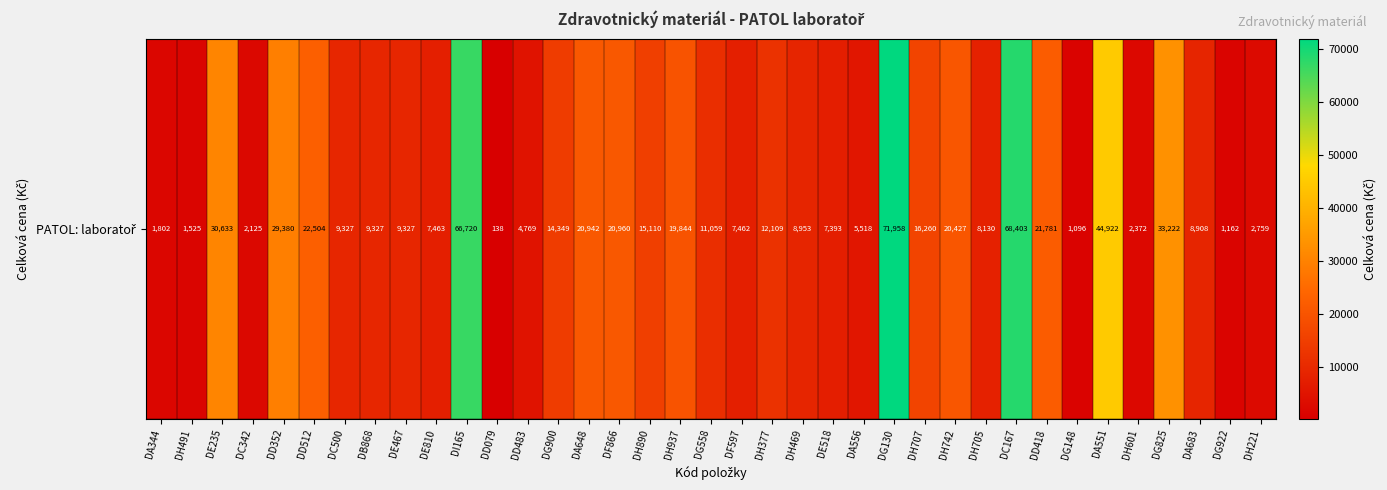

Which label corresponds to the largest value in the chart?

DG130